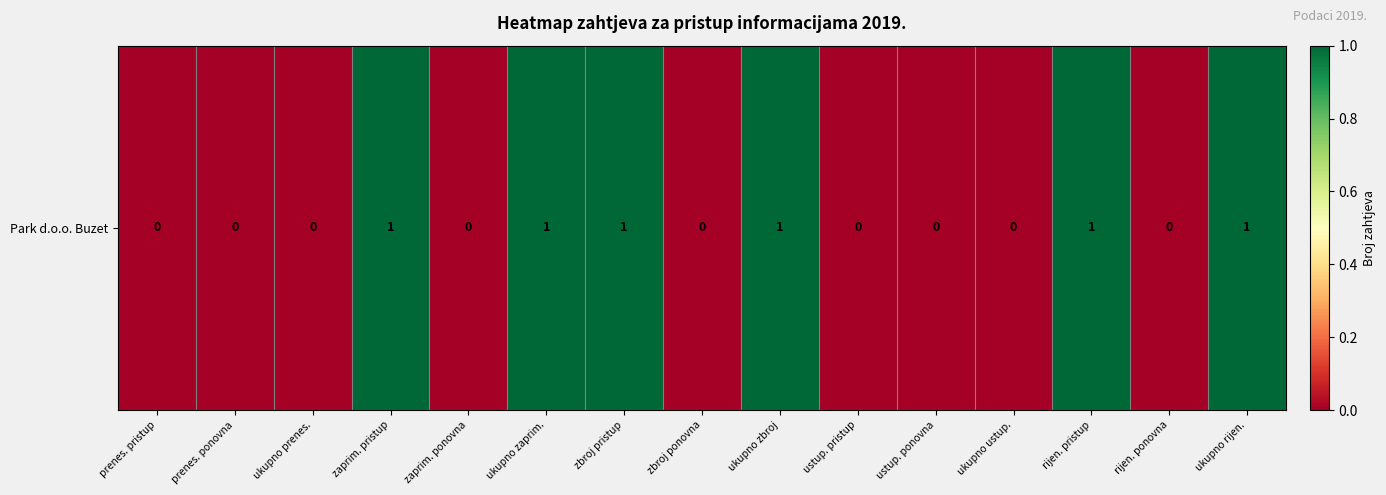

Is it true that the value at rijen. pristup is 1?

False